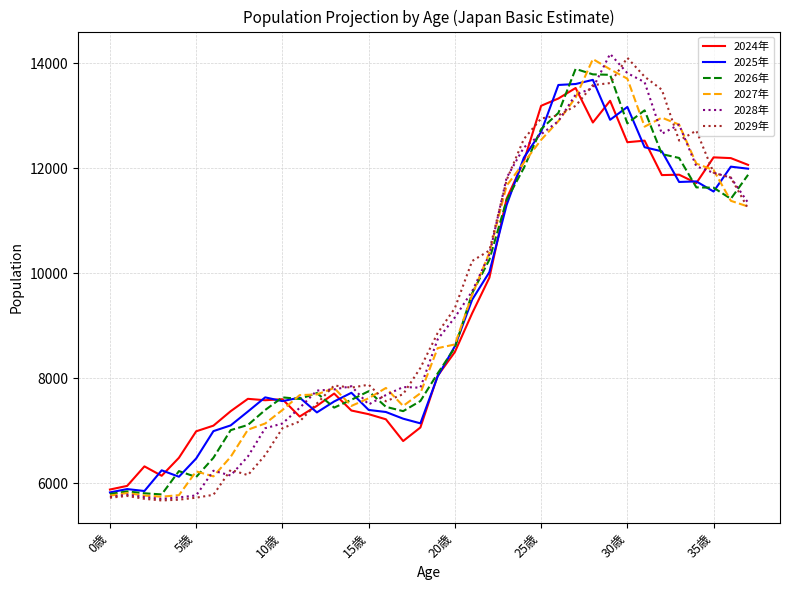

True or false: 2024年 and 2025年 cross at least once.

True